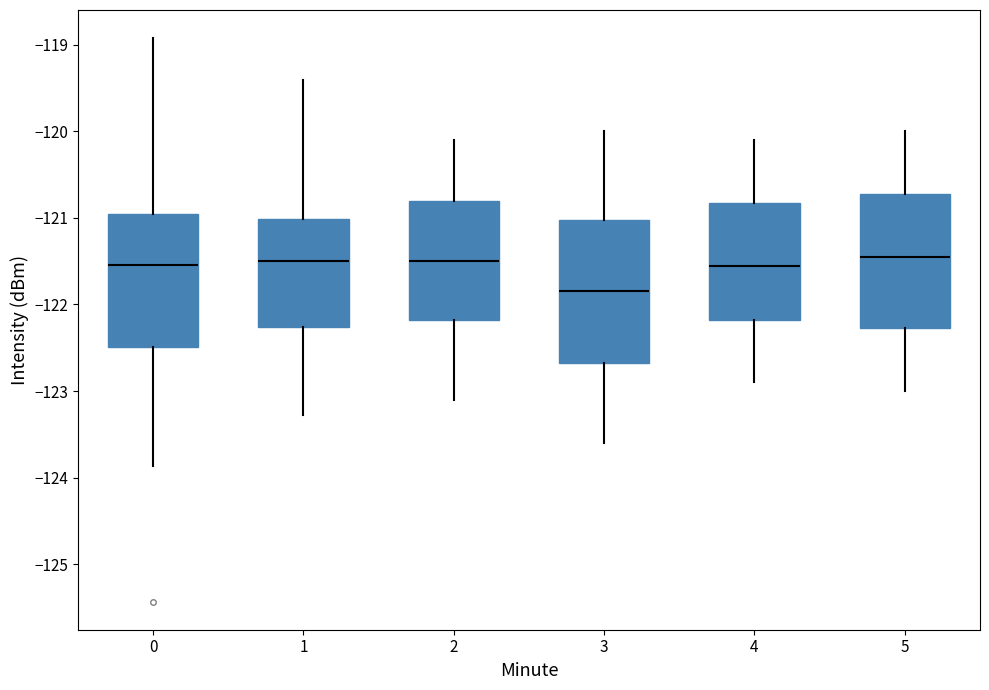

Where is the lower edge of the box at x = 2 on the y-axis? The values are not printed on the chart, so give them approximately, as read against the axis.

-122.2